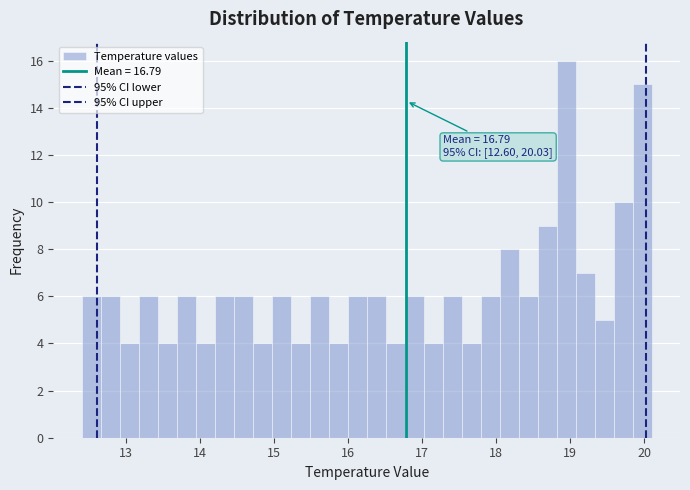

Read against the x-axis, roughly where is the centre of the tallest bar?

18.9